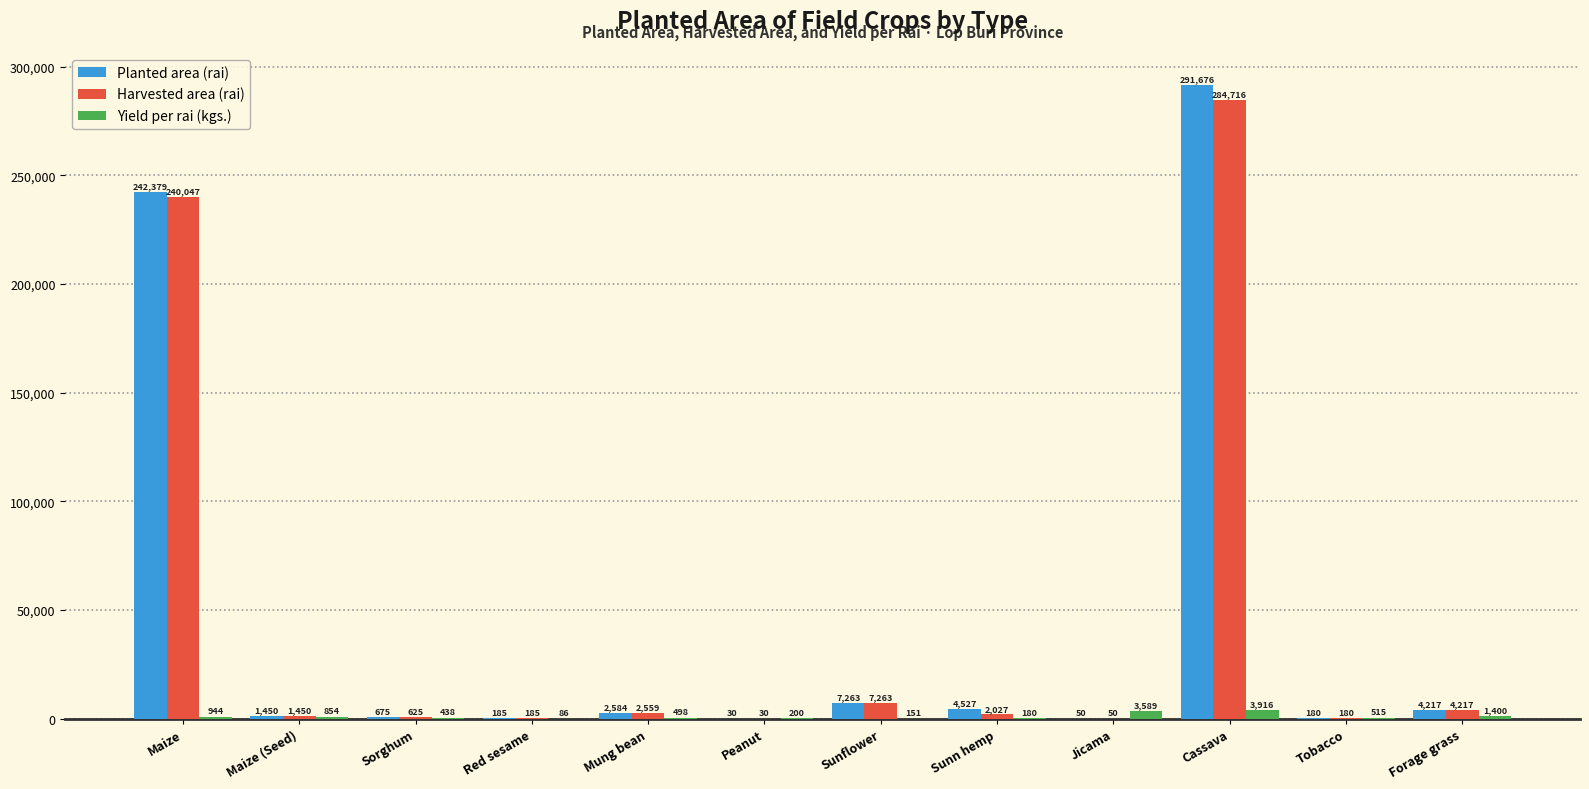

What is the sum of the Harvested area (rai) values at Maize (Seed) and Maize?

241497